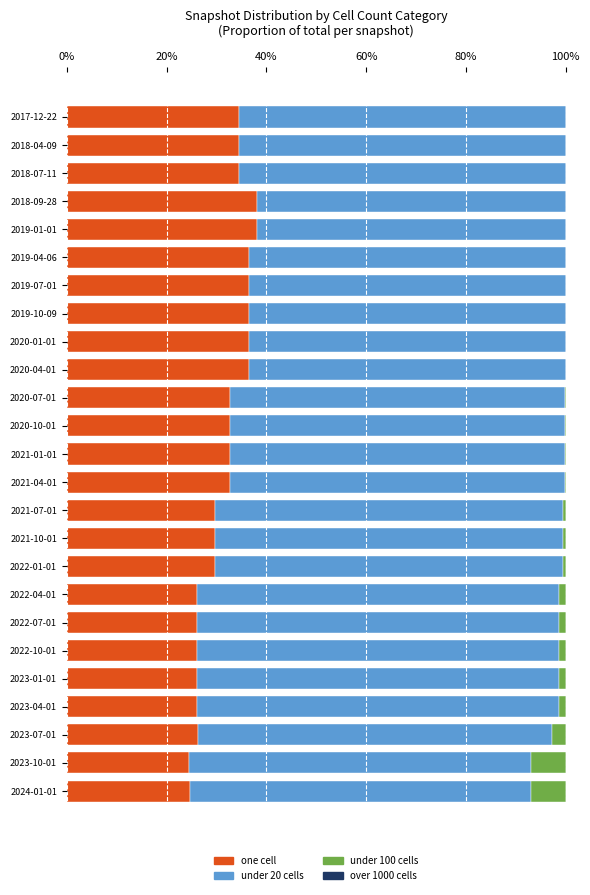

What is the total value across all series at 2023-10-01?

100.0